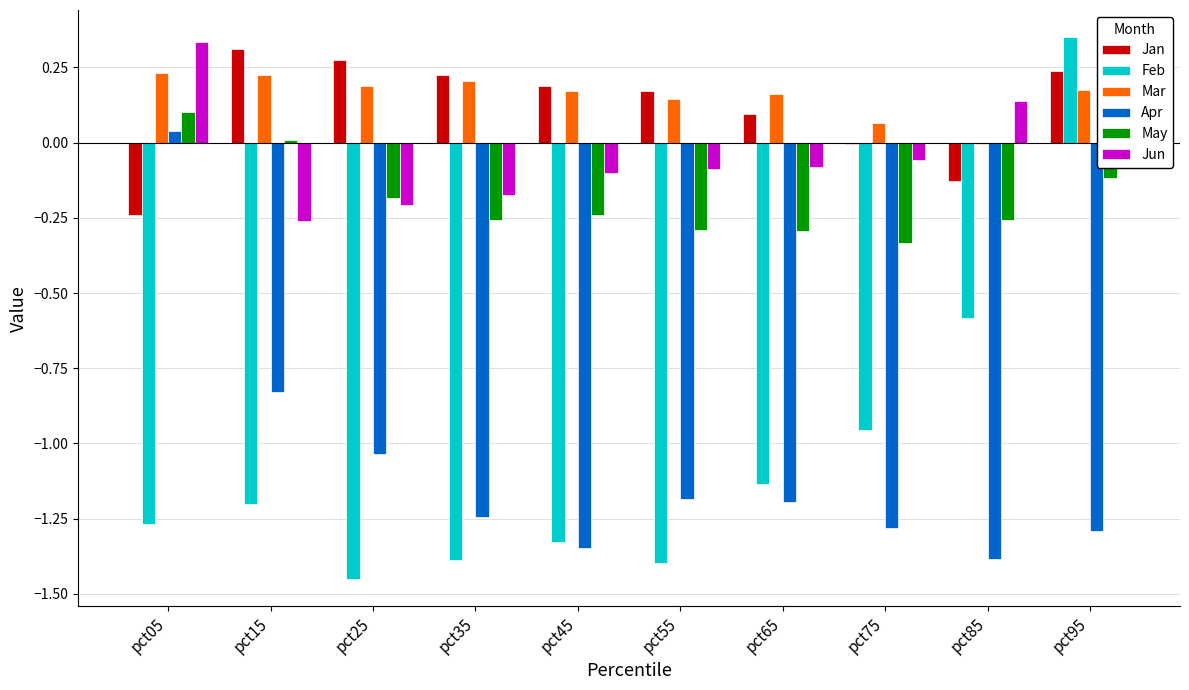

How many distinct data groups are displayed?

6